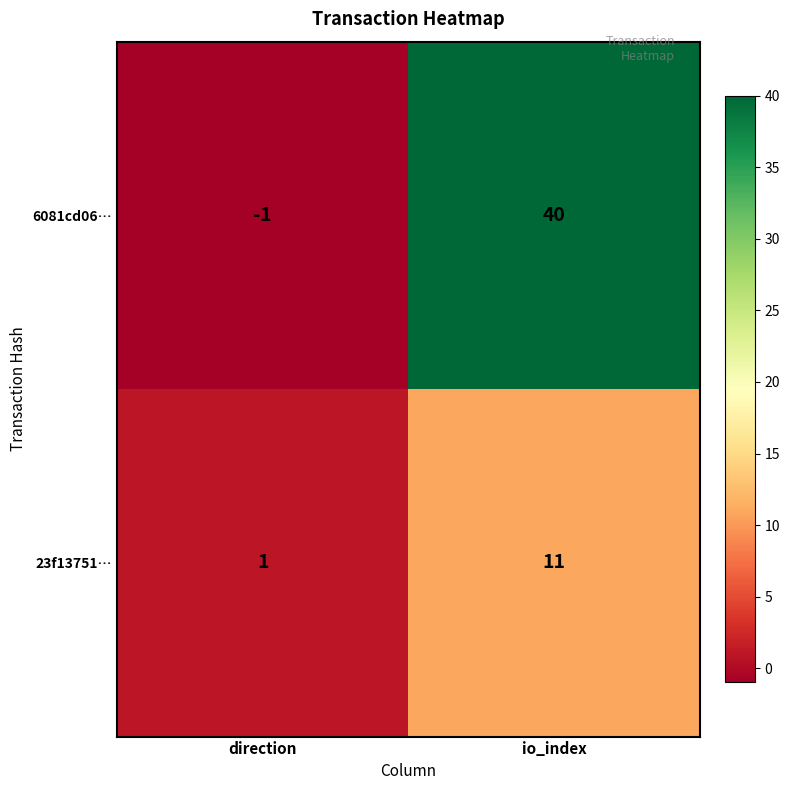

Between direction and io_index, which series saw the biggest shift?

6081cd06…